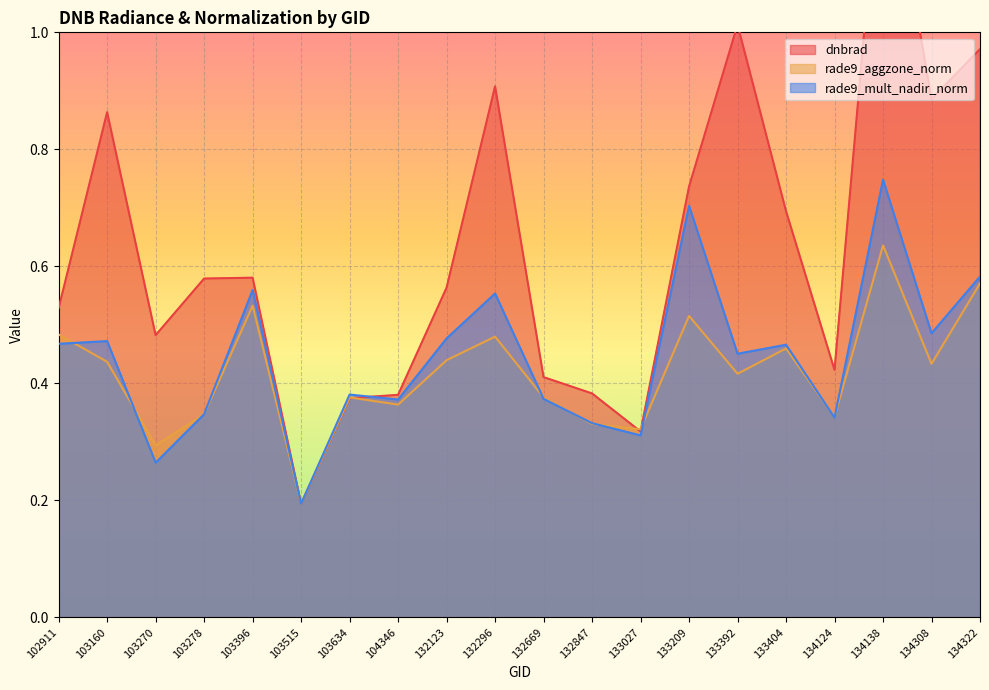

Reading right to left, extract all data points from this chart.

dnbrad: 1.0	0.9	1.4	0.4	0.7	1.0	0.7	0.3	0.4	0.4	0.9	0.6	0.4	0.4	0.2	0.6	0.6	0.5	0.9	0.5
rade9_aggzone_norm: 0.6	0.4	0.6	0.3	0.5	0.4	0.5	0.3	0.3	0.4	0.5	0.4	0.4	0.4	0.2	0.5	0.3	0.3	0.4	0.5
rade9_mult_nadir_norm: 0.6	0.5	0.7	0.3	0.5	0.5	0.7	0.3	0.3	0.4	0.6	0.5	0.4	0.4	0.2	0.6	0.3	0.3	0.5	0.5